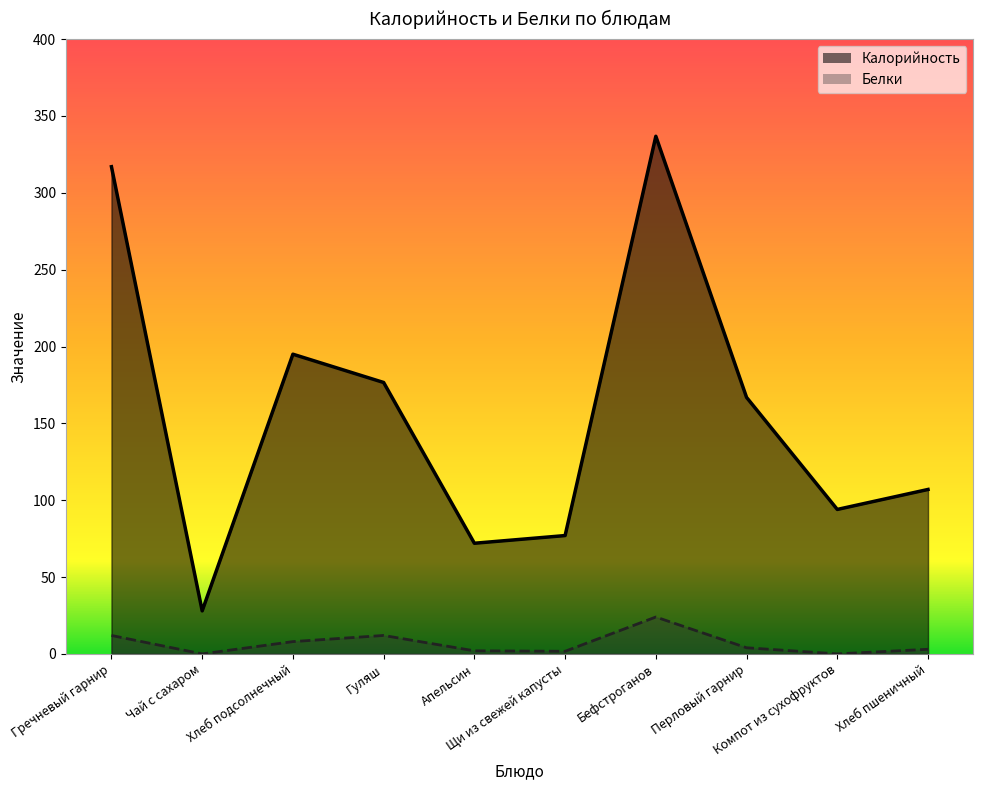

Where does the Белки series first go above 4?

Гречневый гарнир